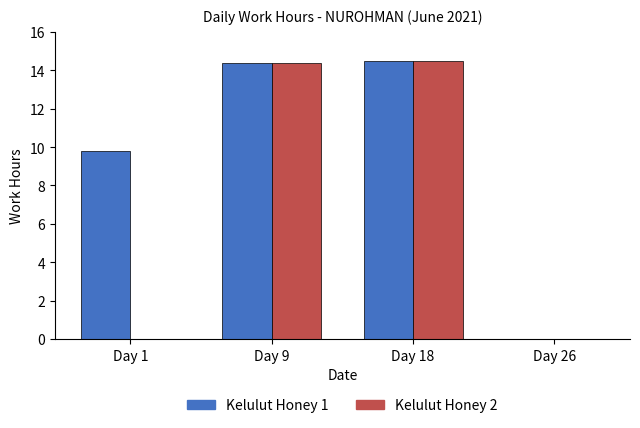

How many distinct data groups are displayed?

2